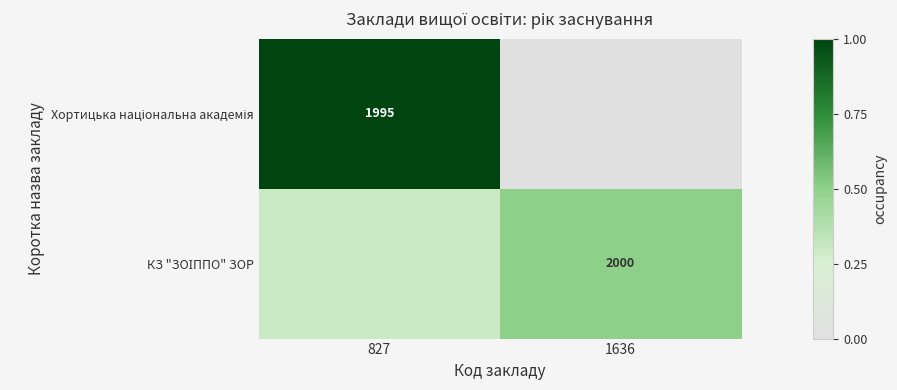

List the series in order of their overall mean, highest first.

Хортицька національна академія, КЗ "ЗОІППО" ЗОР